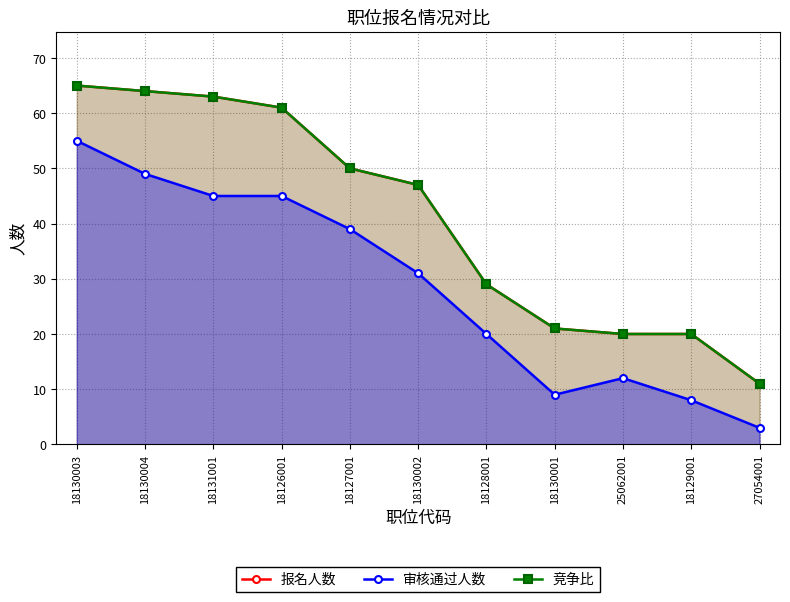

What is the approximate value of 竞争比 at 18127001, to the nearest 5?

50